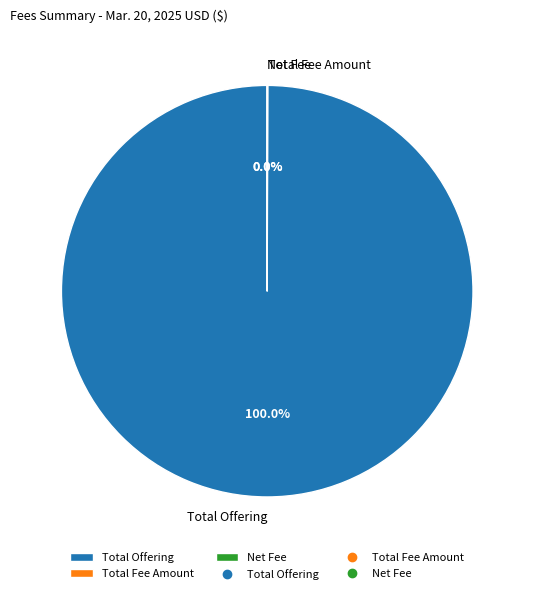

Which slice is the largest?

Total Offering